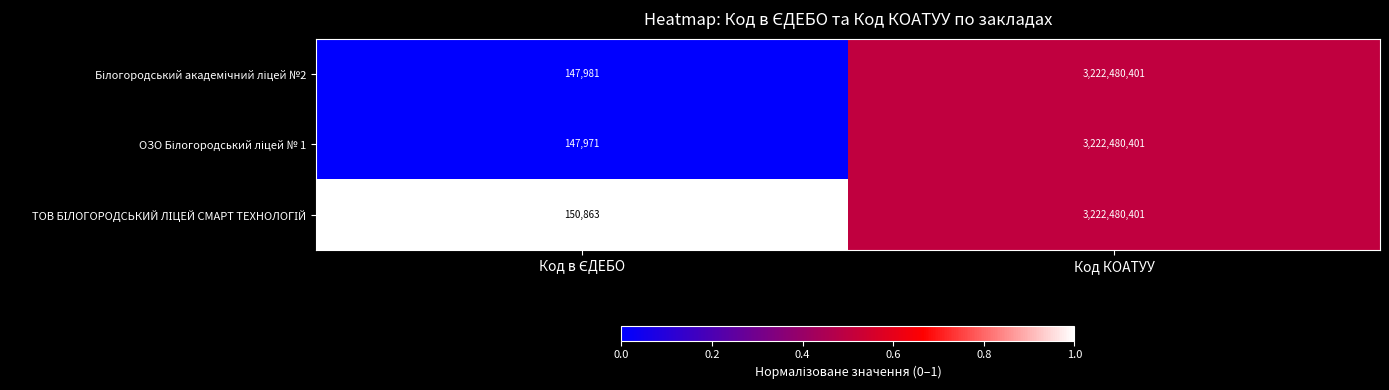

Which label corresponds to the largest value in the chart?

Код КОАТУУ